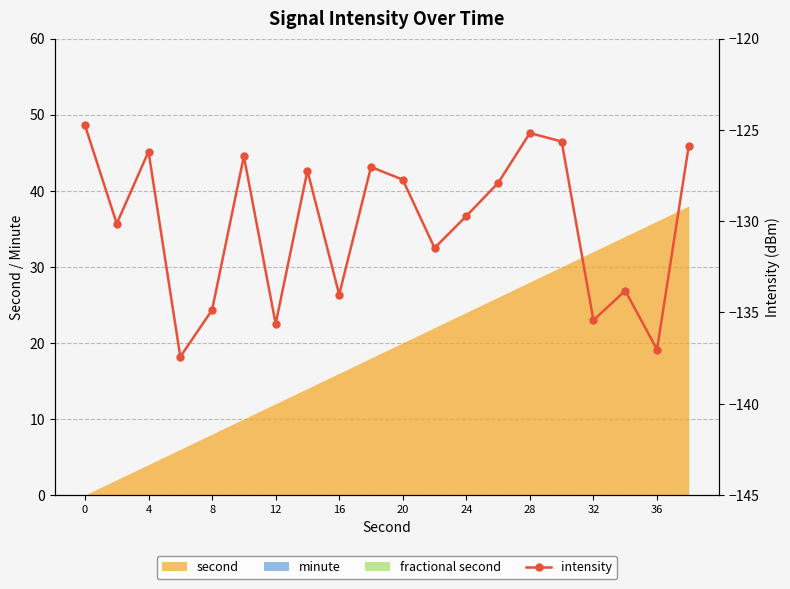

Reading right to left, extract all data points from this chart.

-125.9	-137.0	-133.8	-135.4	-125.6	-125.2	-127.9	-129.7	-131.5	-127.7	-127.0	-134.0	-127.2	-135.6	-126.4	-134.9	-137.4	-126.2	-130.1	-124.7